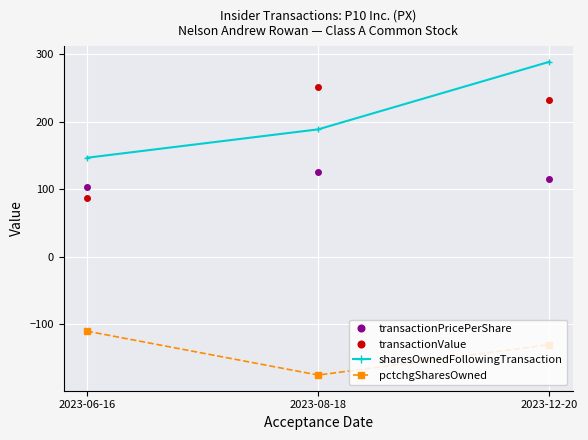

How many lines are shown in the chart?

4